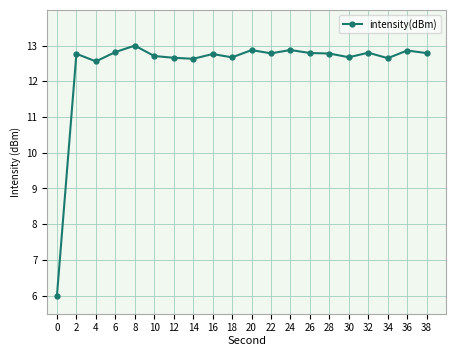

What is the difference between the second highest and minimum values?

6.9